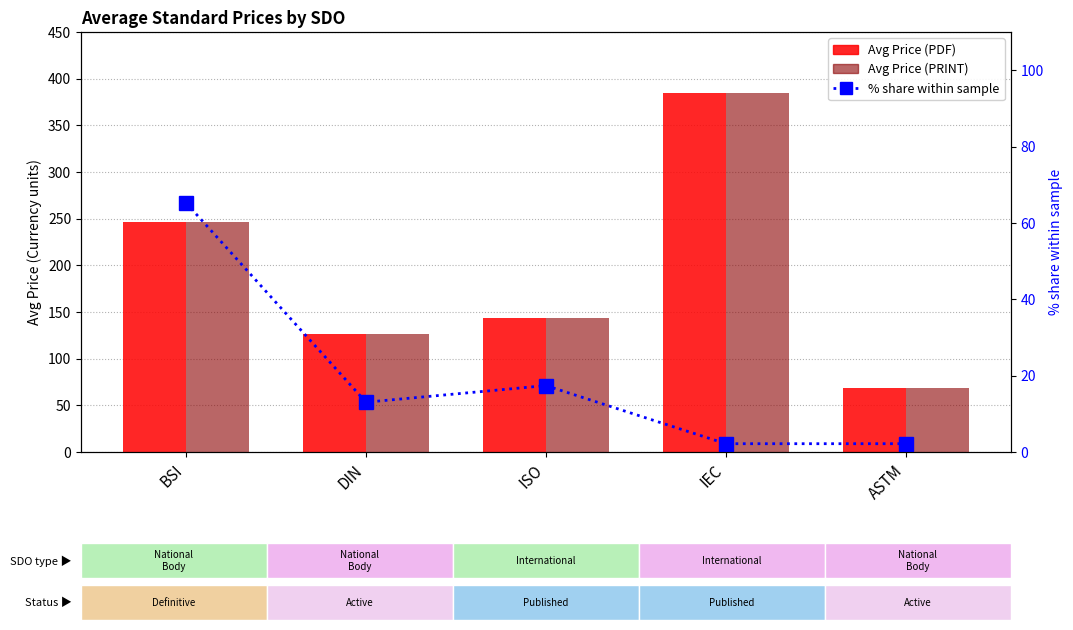

Which series has the widest spread of values?

Avg Price (PDF)